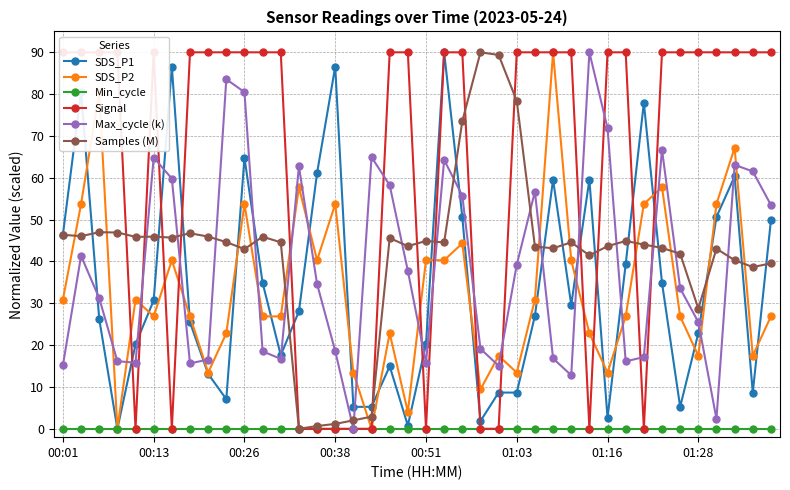

Where does the SDS_P1 series first go above 28?

00:01